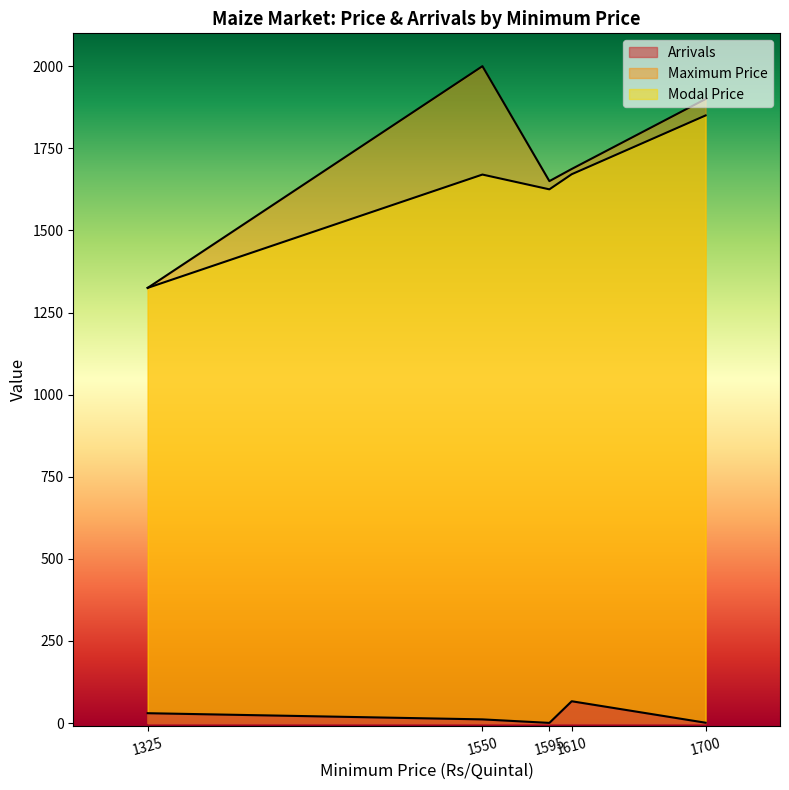

True or false: Modal Price and Maximum Price intersect in this chart.

False